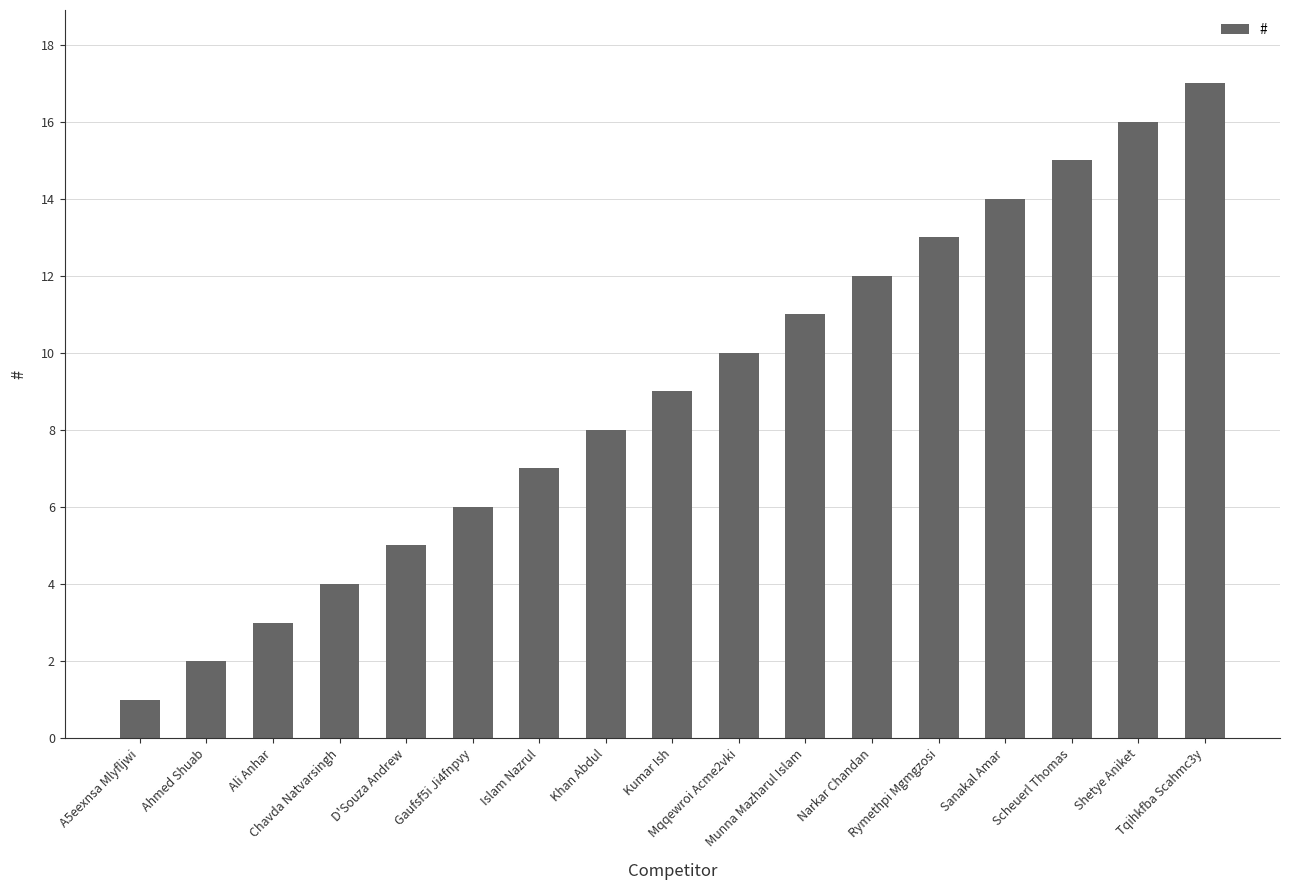

The value at D'Souza Andrew is 5. True or false?

True